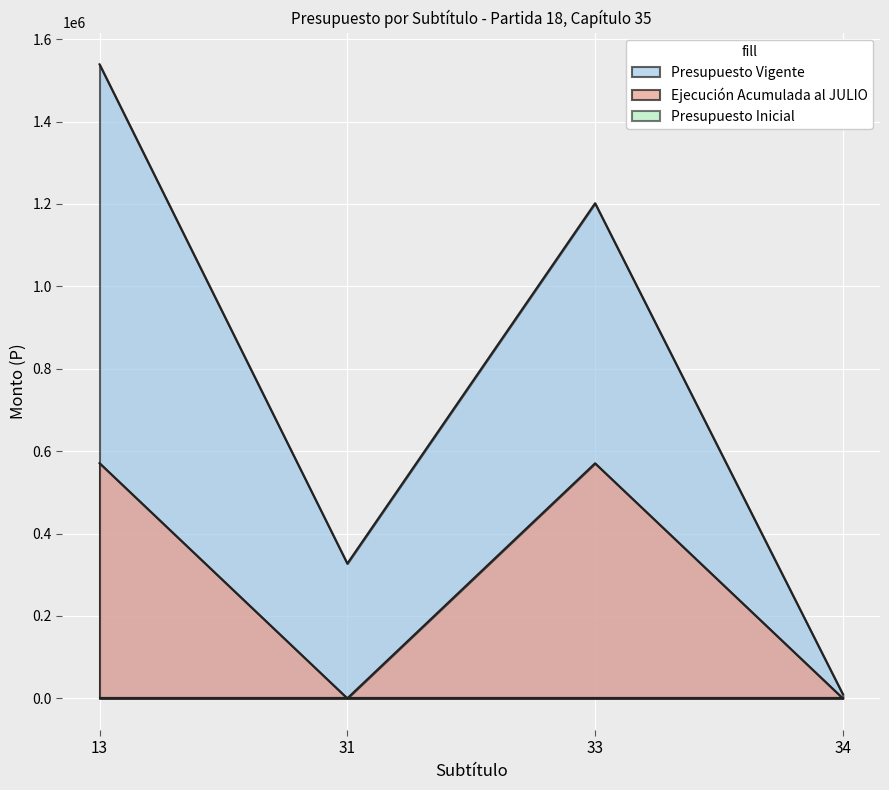

Between 31 and 13, which is larger?

13